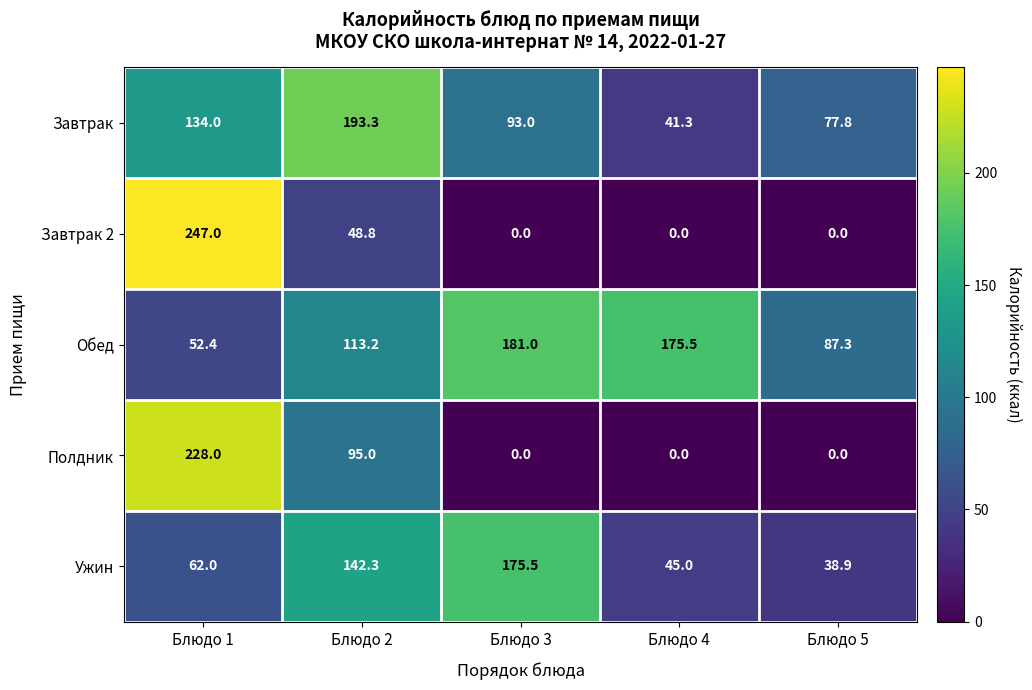

What is the spread (max minus min) of values at Блюдо 1?

194.6